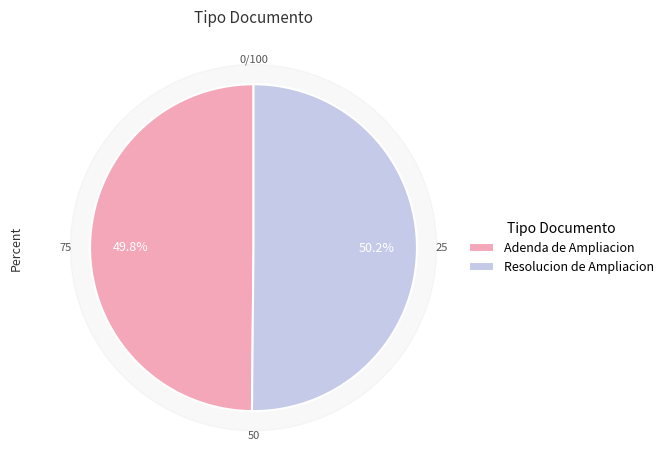

Which category has the smallest portion of the pie?

Adenda de Ampliacion